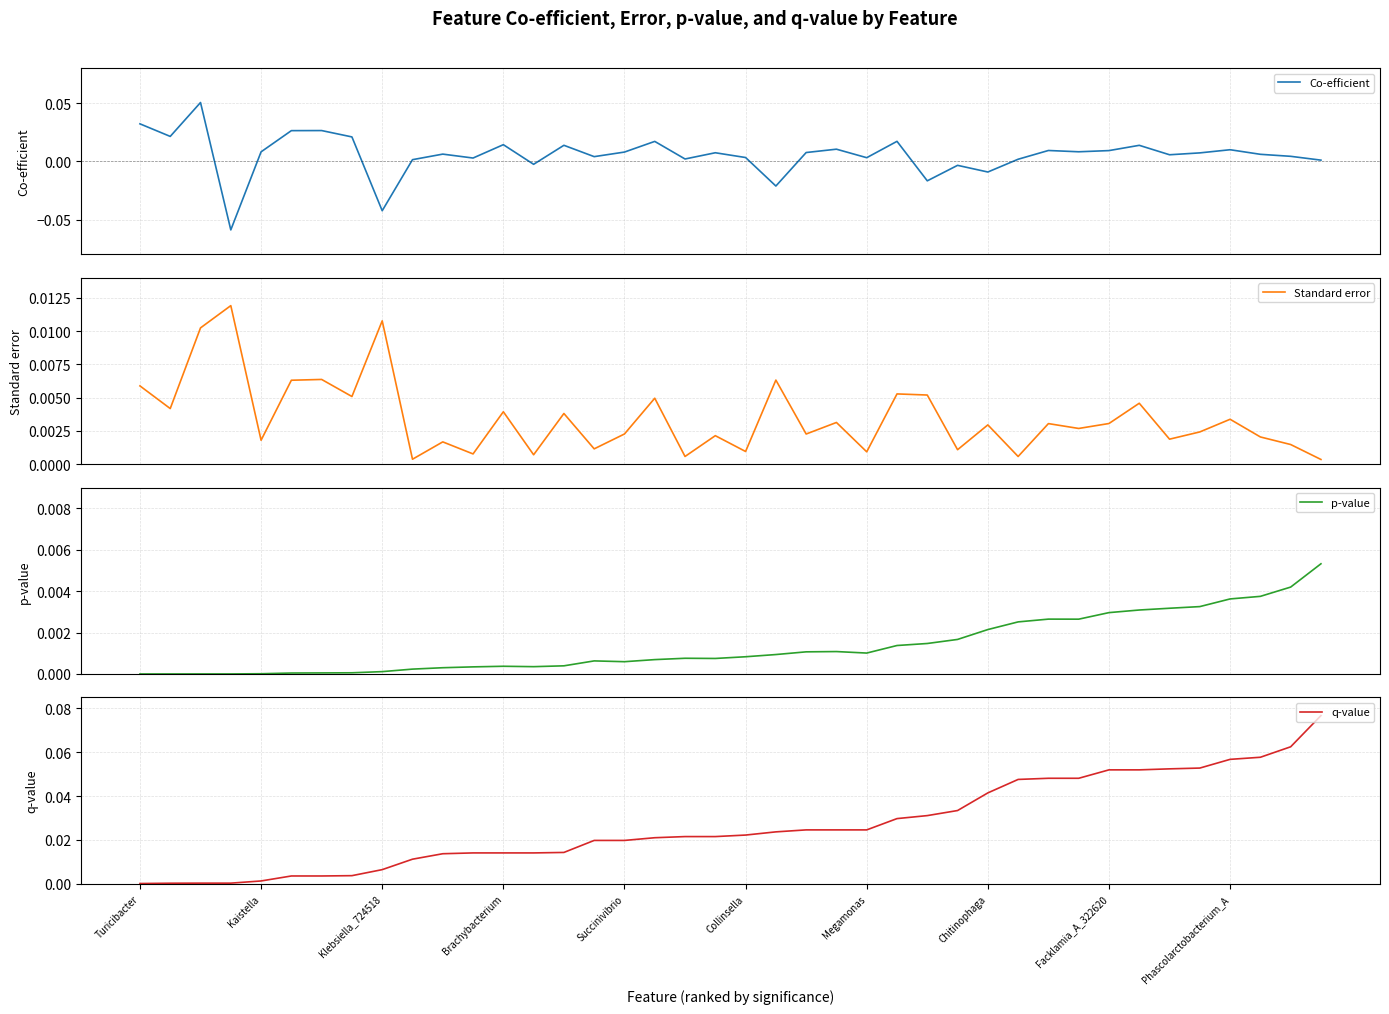

Count the number of categories in the chart.

40